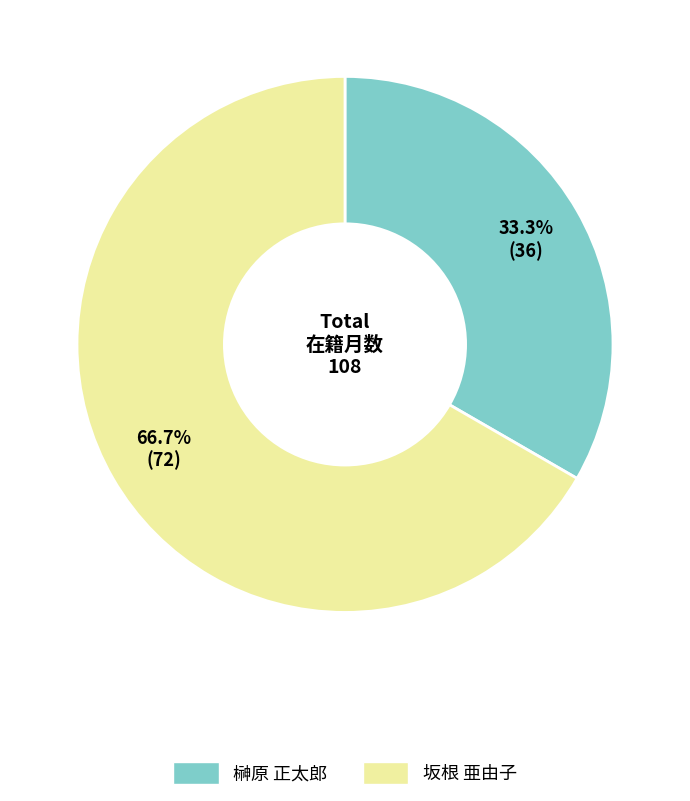

Is there a majority slice in this chart?

Yes